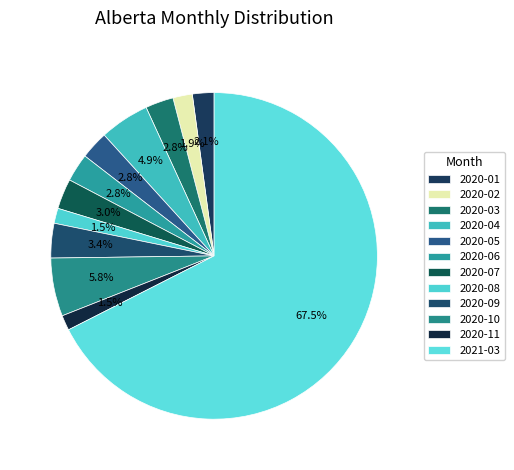

Rank the categories by value from highest to lowest.

2021-03, 2020-10, 2020-04, 2020-09, 2020-07, 2020-03, 2020-05, 2020-06, 2020-01, 2020-02, 2020-08, 2020-11